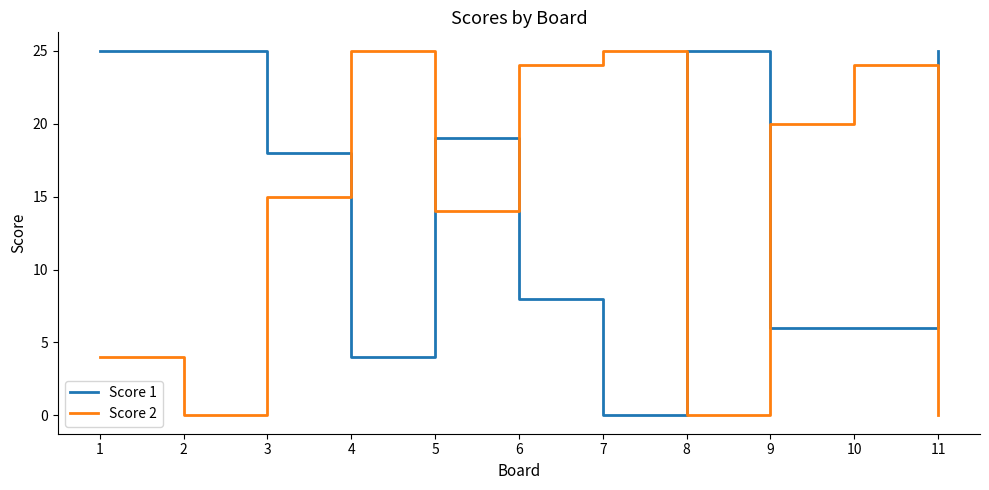

True or false: Score 1 and Score 2 cross at least once.

True